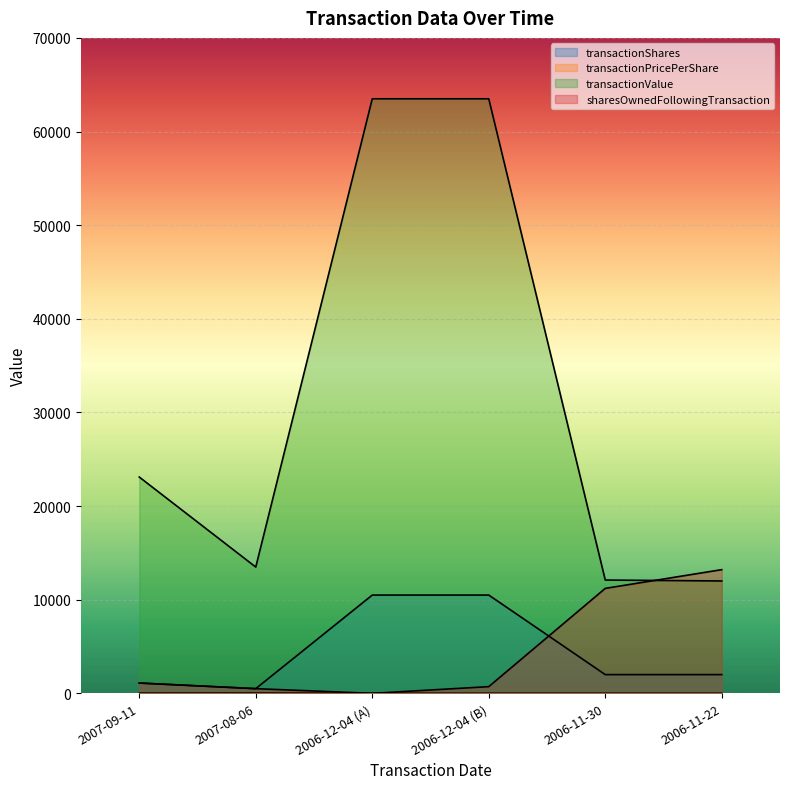

What is the label of the 2nd point from the left?

2007-08-06